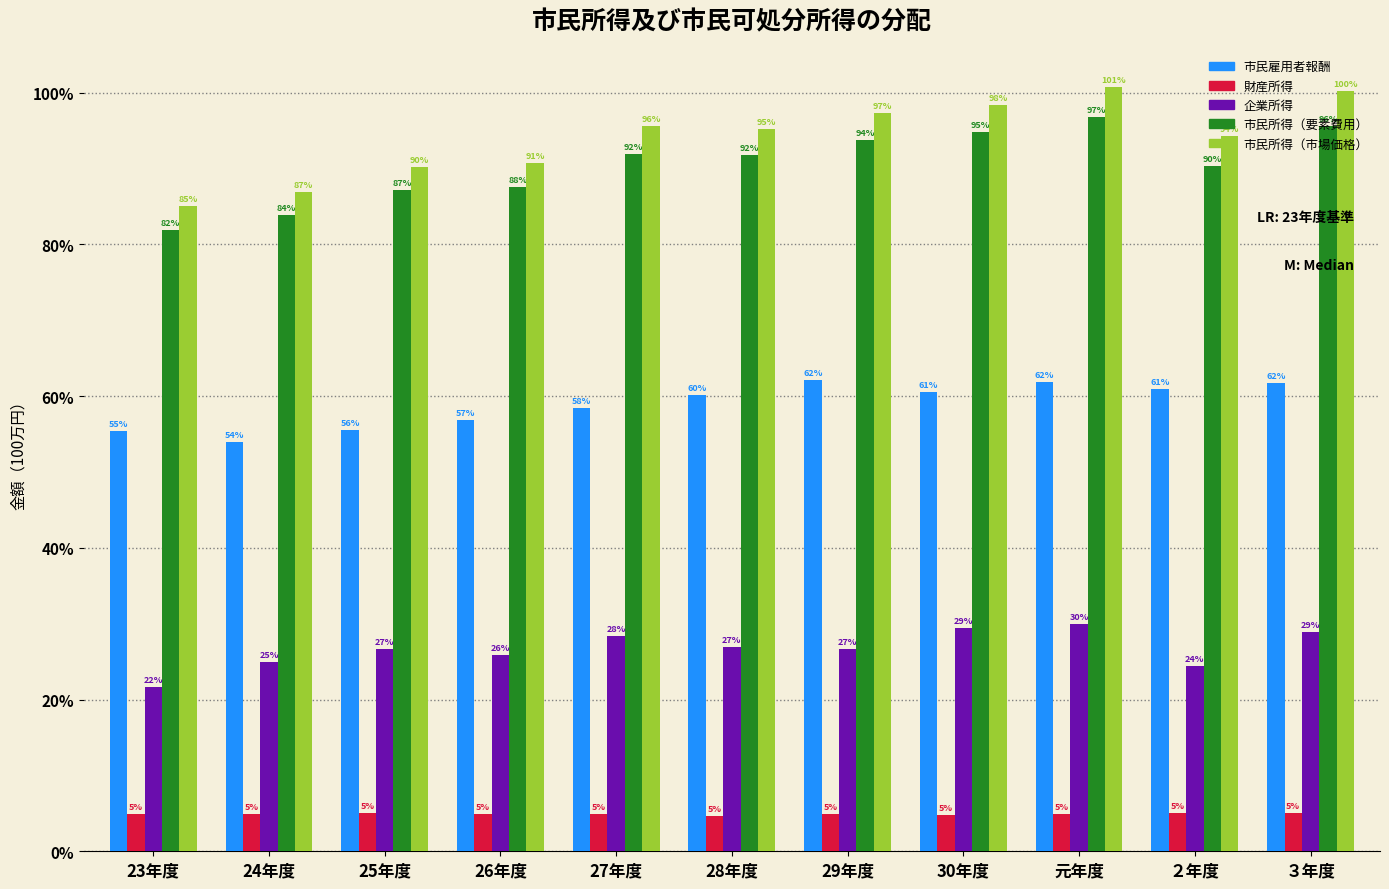

What are all the series names shown in the legend?

市民雇用者報酬, 財産所得, 企業所得, 市民所得（要素費用）, 市民所得（市場価格）